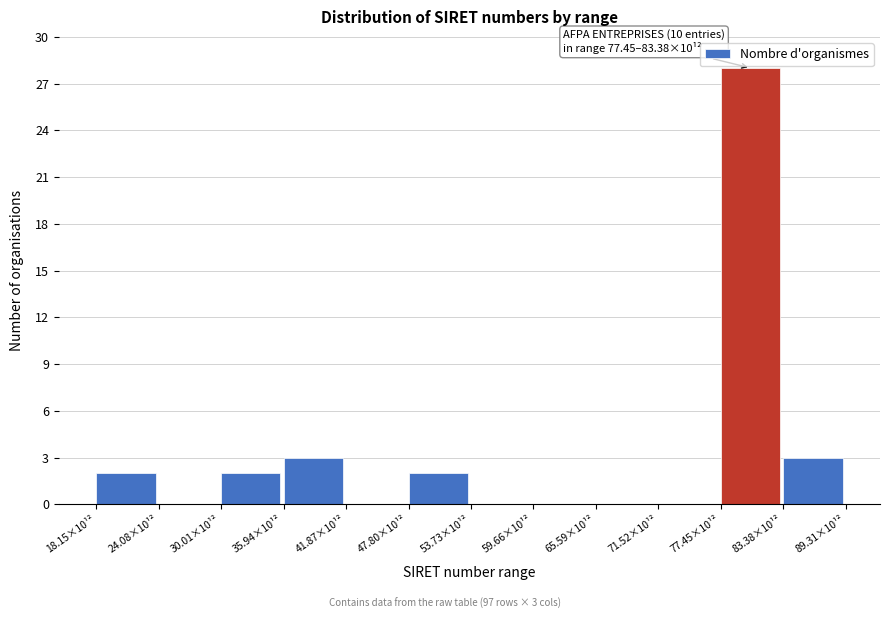

Reading left to right, list all the values displayed in this chart.

18.15×10¹²=2	24.08×10¹²=0	30.01×10¹²=2	35.94×10¹²=3	41.87×10¹²=0	47.80×10¹²=2	53.73×10¹²=0	59.66×10¹²=0	65.59×10¹²=0	71.52×10¹²=0	77.45×10¹²=28	83.38×10¹²=3